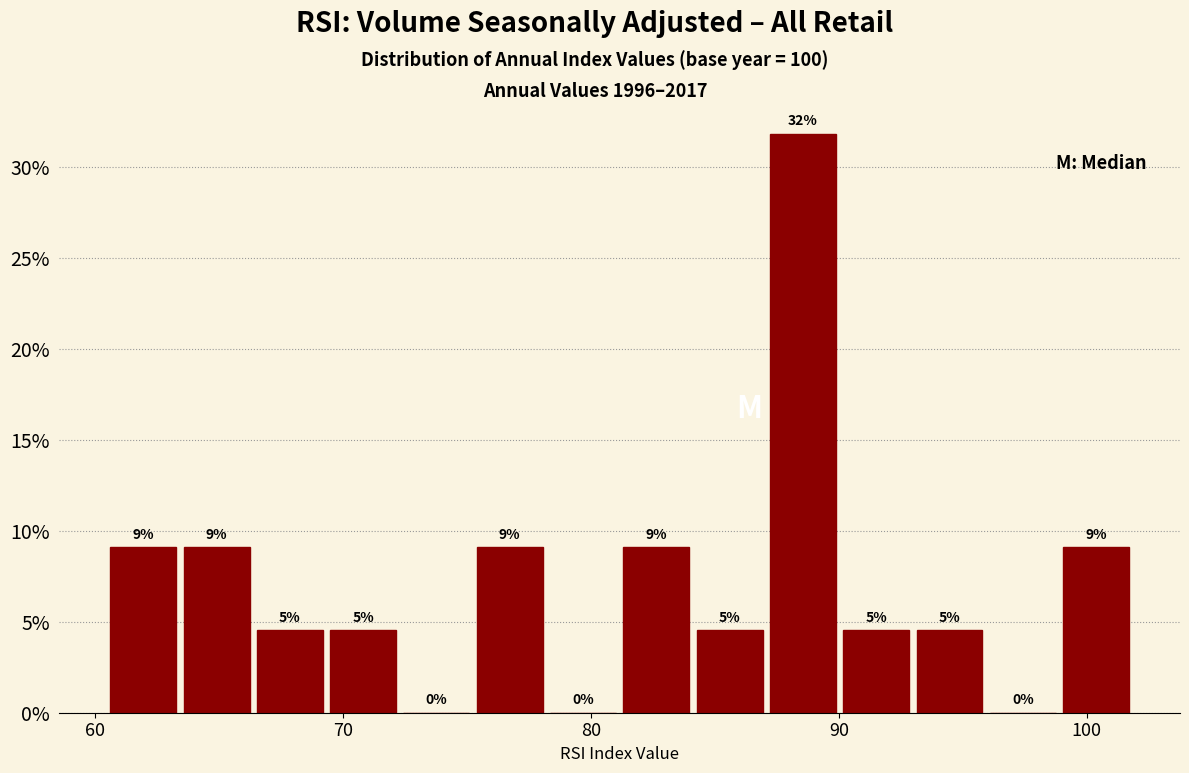

Read against the x-axis, roughly where is the centre of the tallest bar?

89